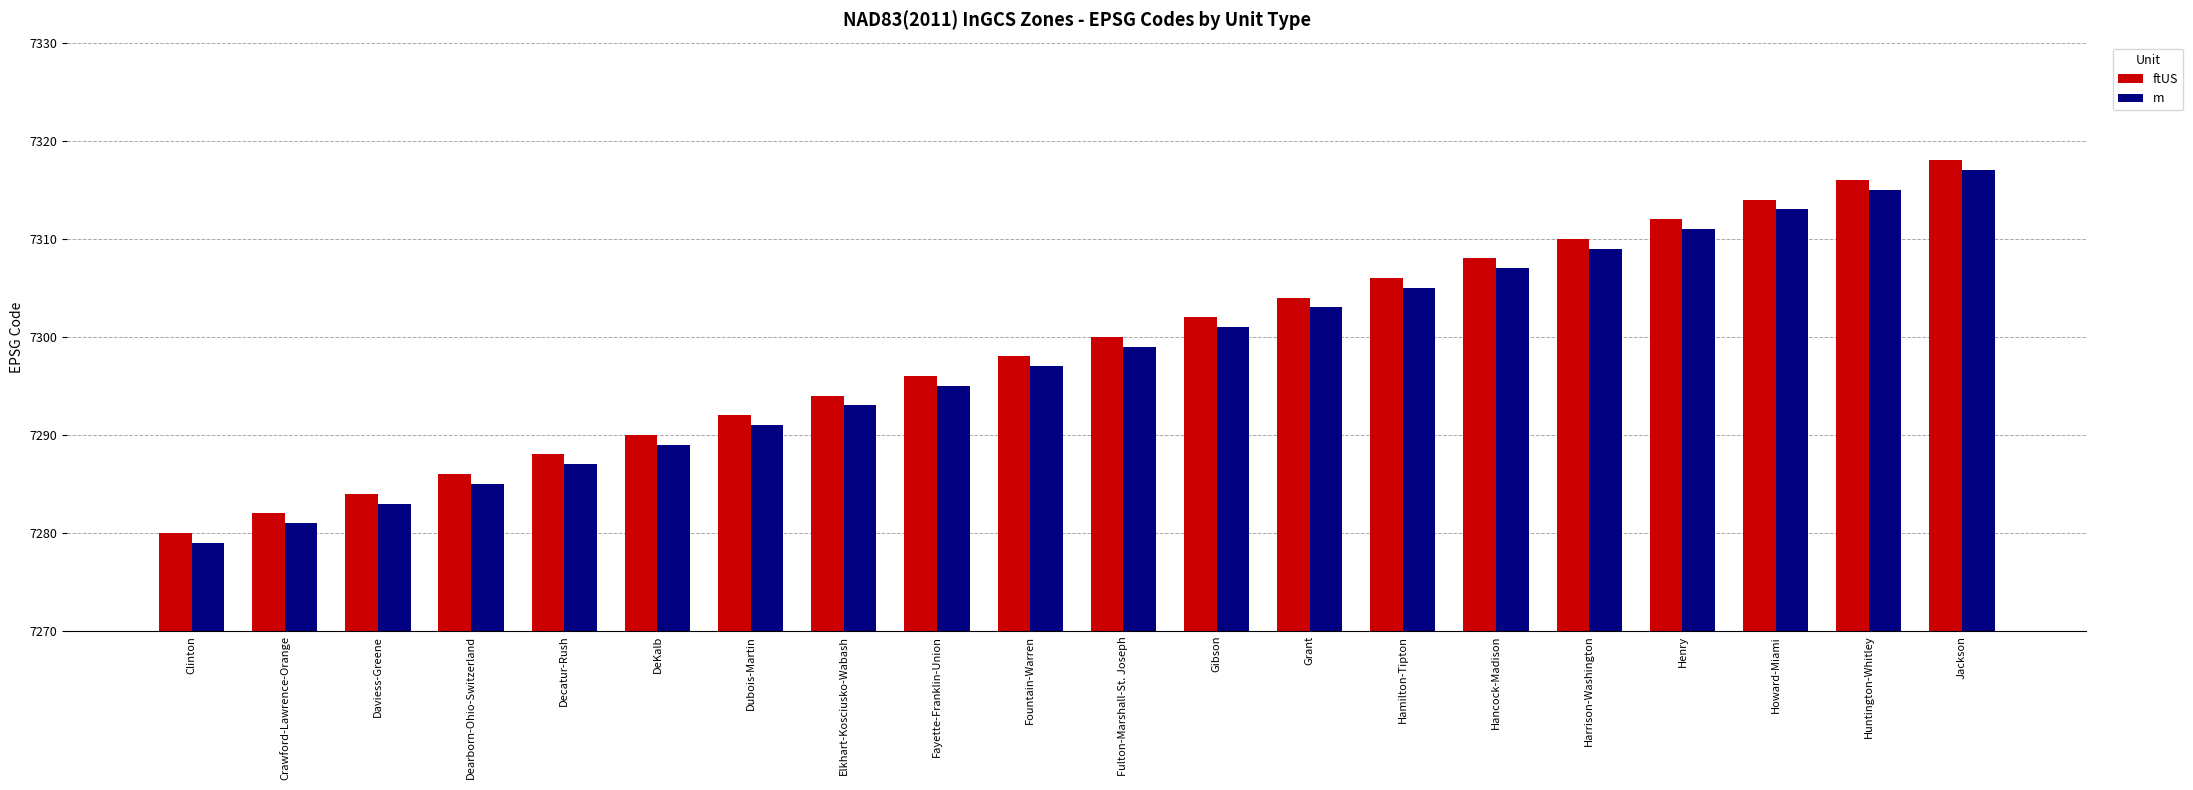

How many bars are there in each group?

2